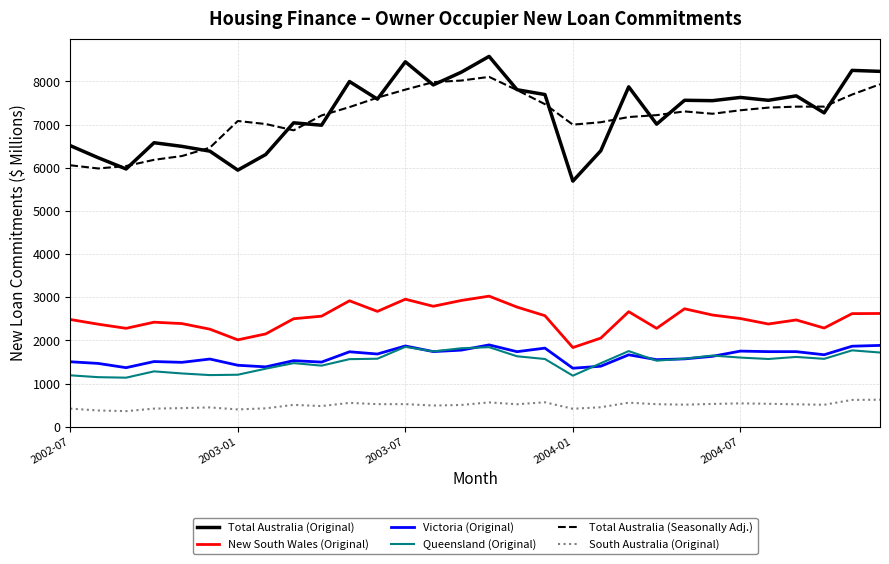

True or false: Queensland (Original) and New South Wales (Original) intersect in this chart.

False